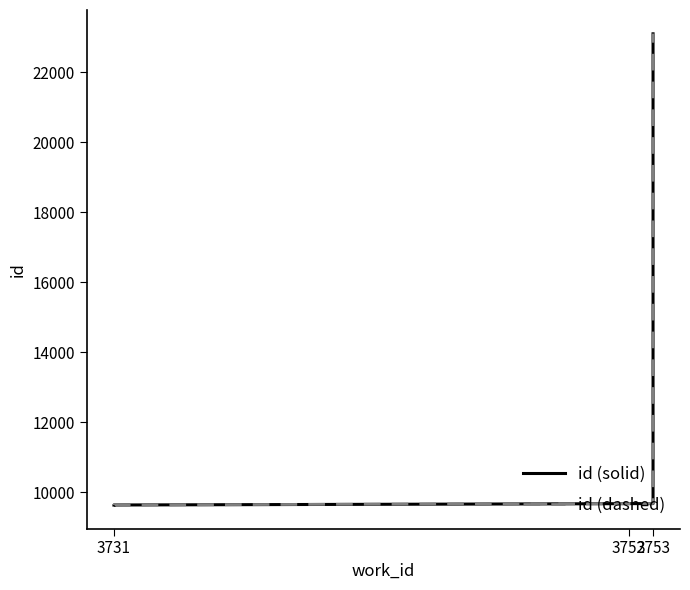

How many data points in id (dashed) are above 9684?

4